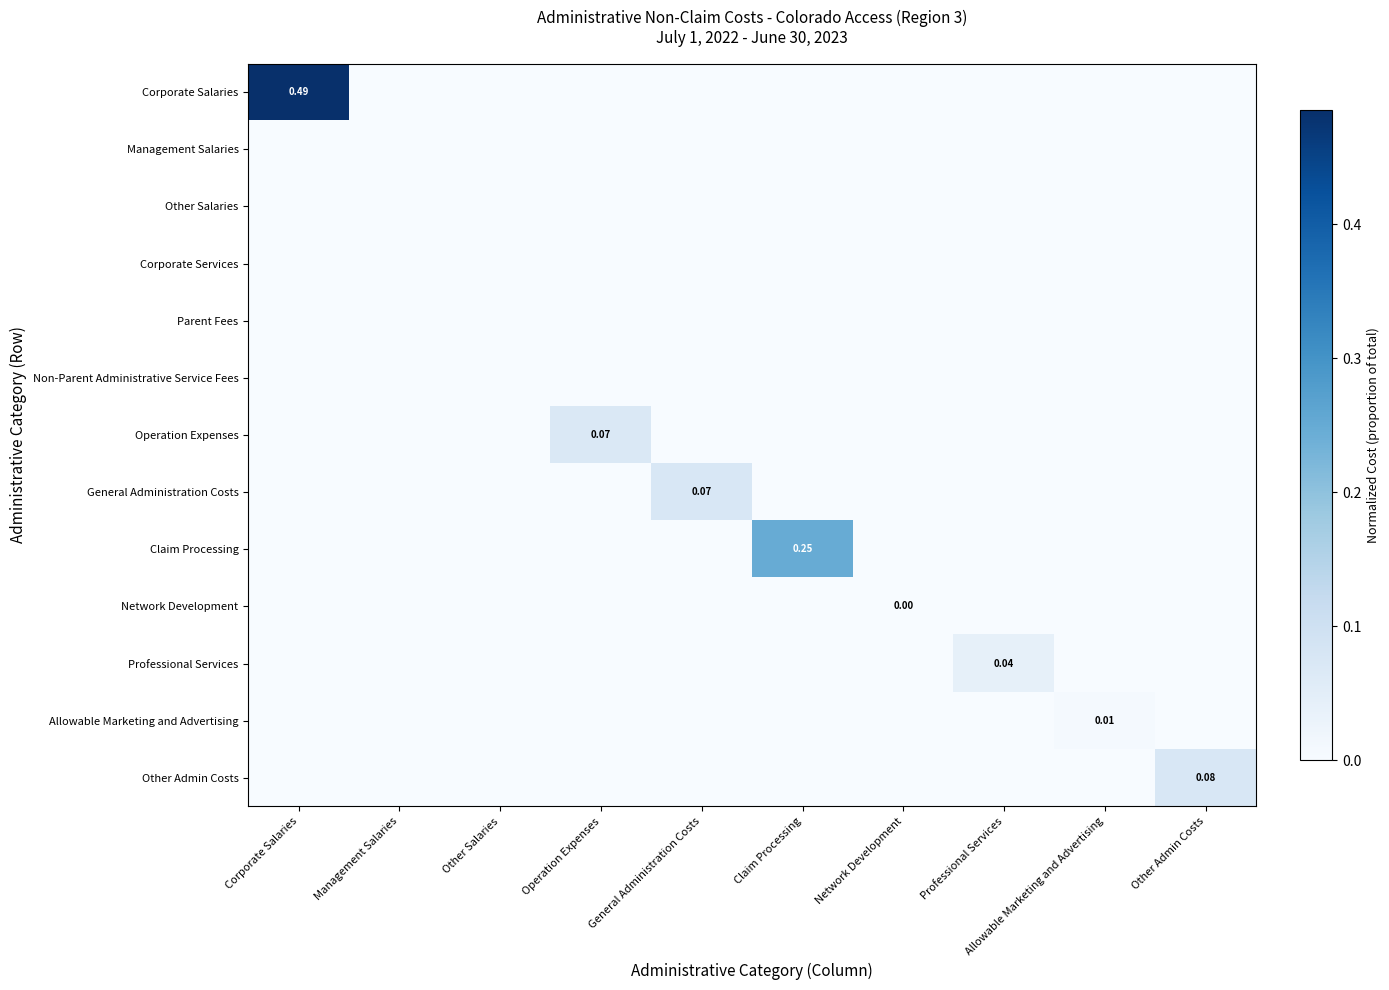

What is the total value across all series at Operation Expenses?

0.1